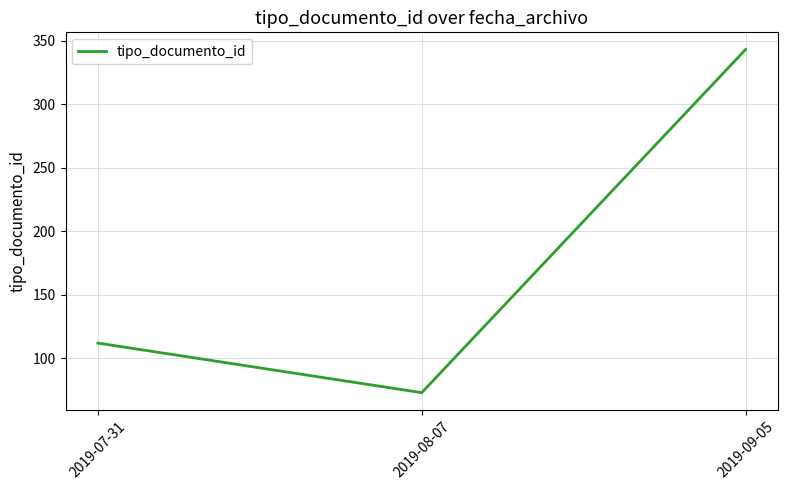

Reading right to left, list all the values displayed in this chart.

343	73	112